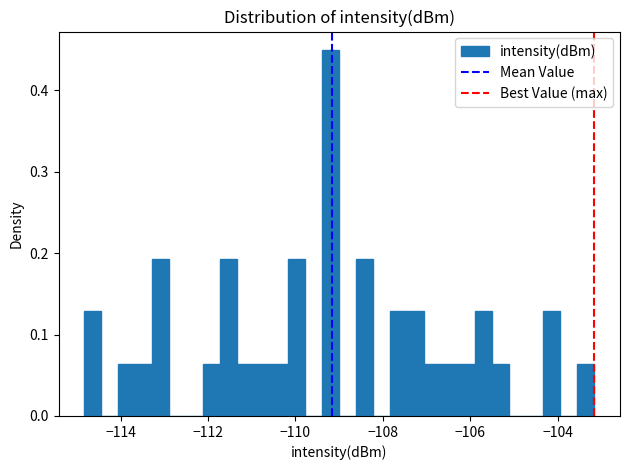

Around what value on the x-axis is the tallest bar? Give the approximate position of its centre, as read against the axis.

-109.2